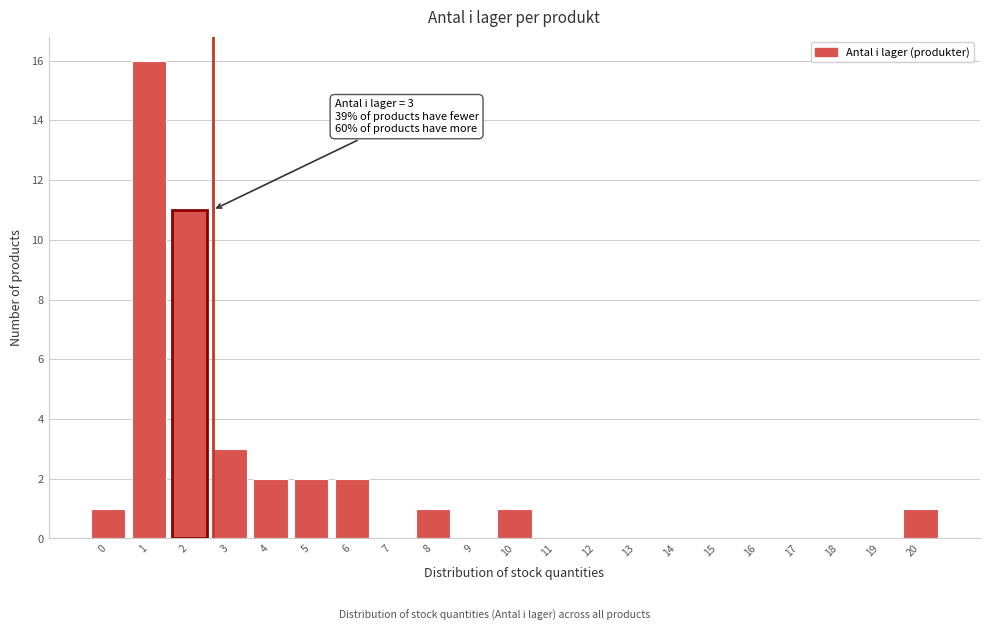

Reading left to right, extract all data points from this chart.

0=1	1=16	2=11	3=3	4=2	5=2	6=2	7=0	8=1	9=0	10=1	11=0	12=0	13=0	14=0	15=0	16=0	17=0	18=0	19=0	20=1